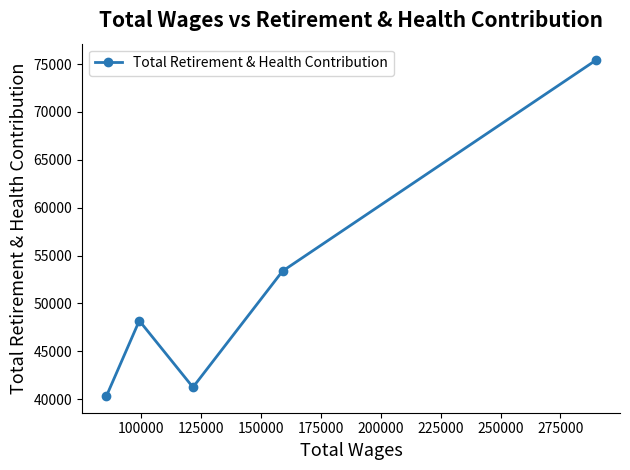

Reading left to right, transcribe all the data shown in this chart.

40336	48198	41242	53376	75379